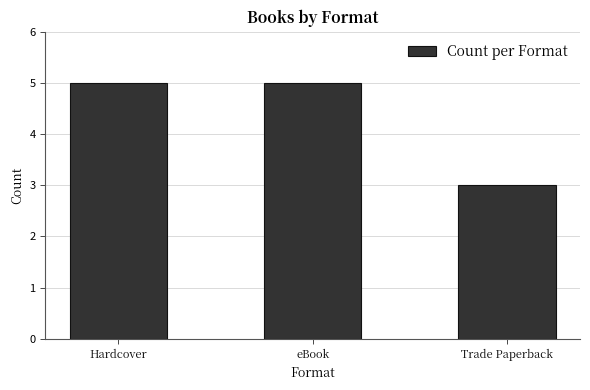

At which category does the chart reach its minimum across all series?

Trade Paperback